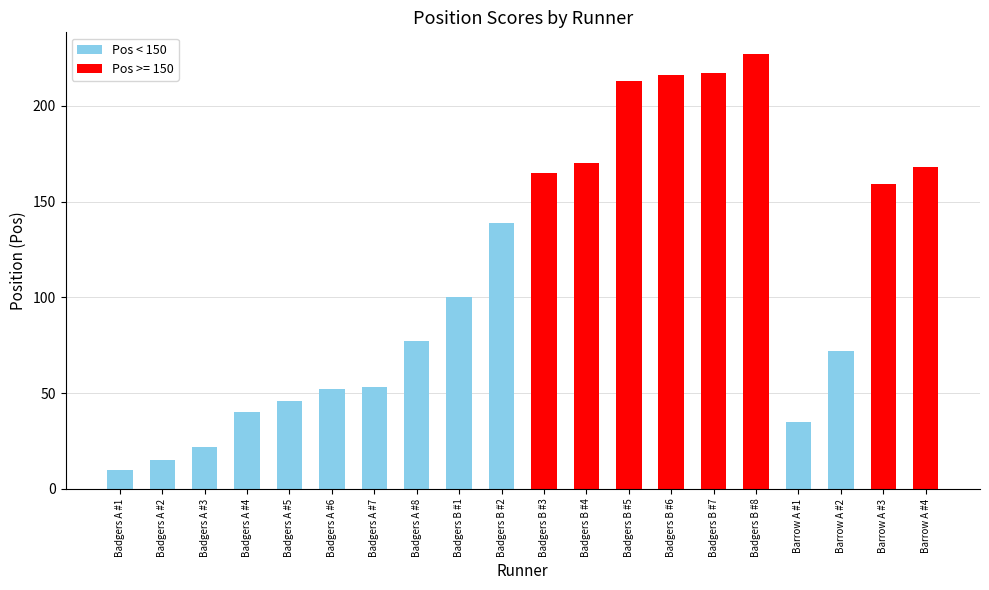

What is the value of the 4th bar from the left?

40